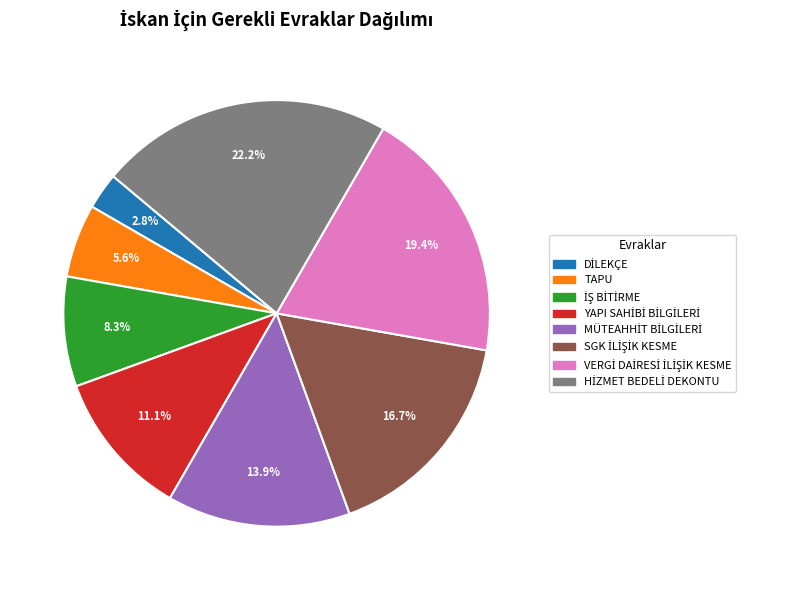

Does any single category account for the majority?

No